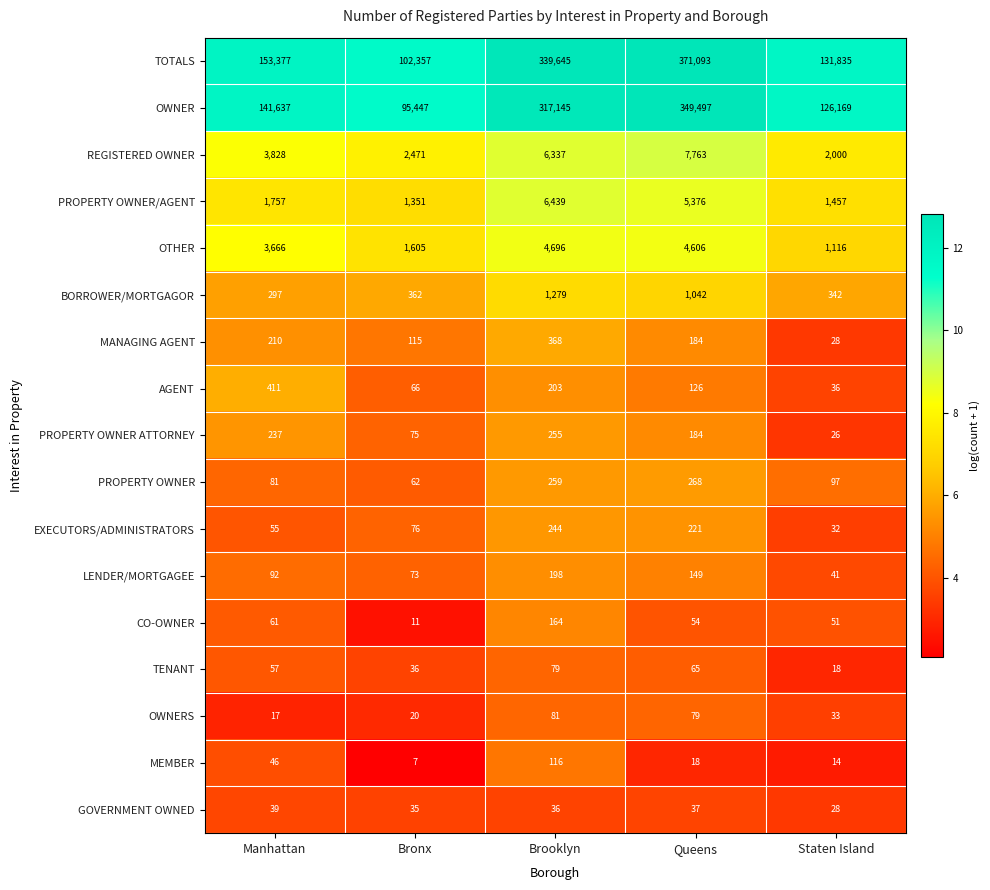

Which series has the widest spread of values?

TOTALS